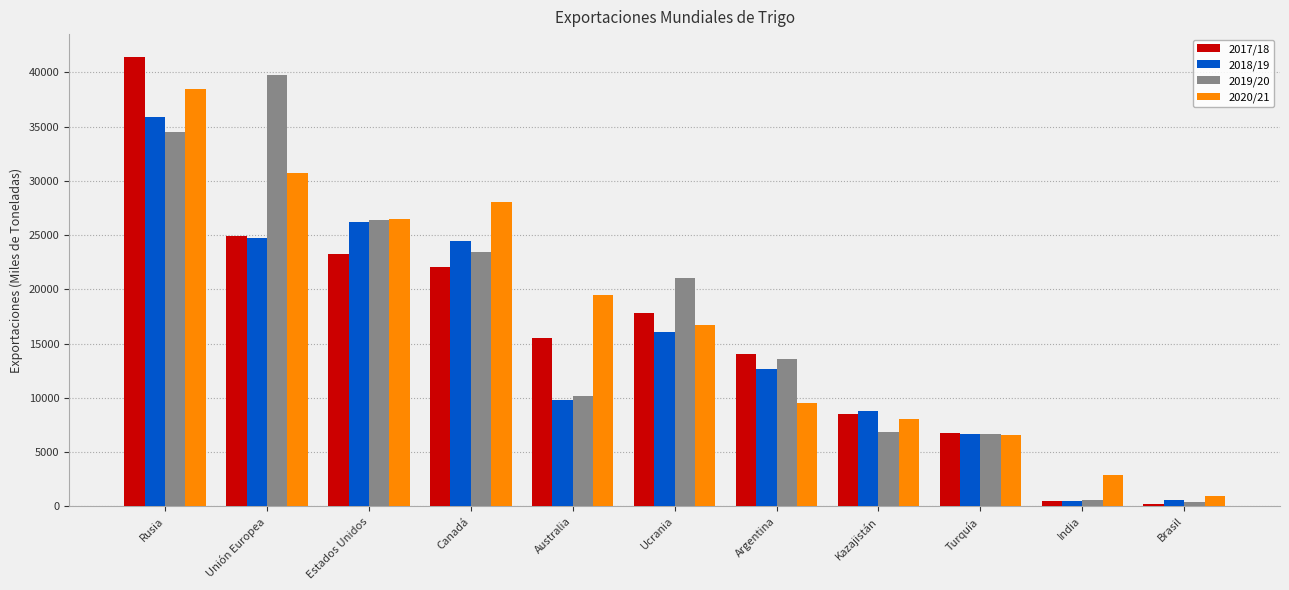

Which series has the largest range (max minus min)?

2017/18